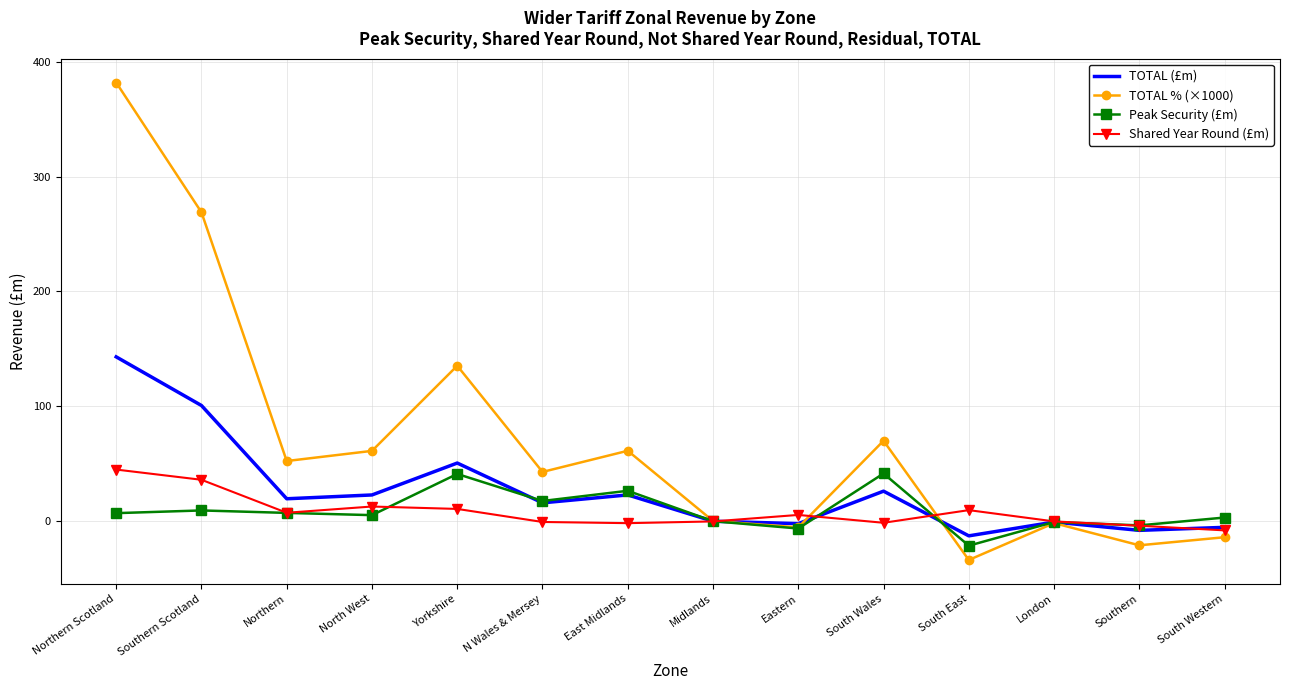

Which series has the widest spread of values?

TOTAL % (×1000)